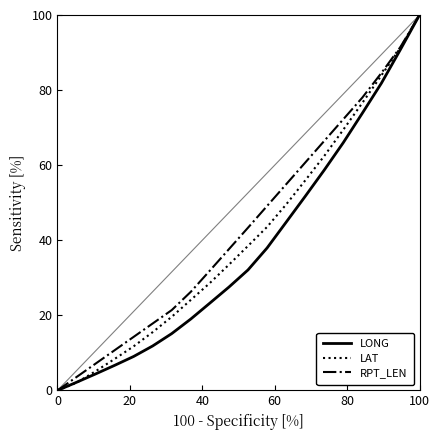

How many data points in LAT are less than 38?

11